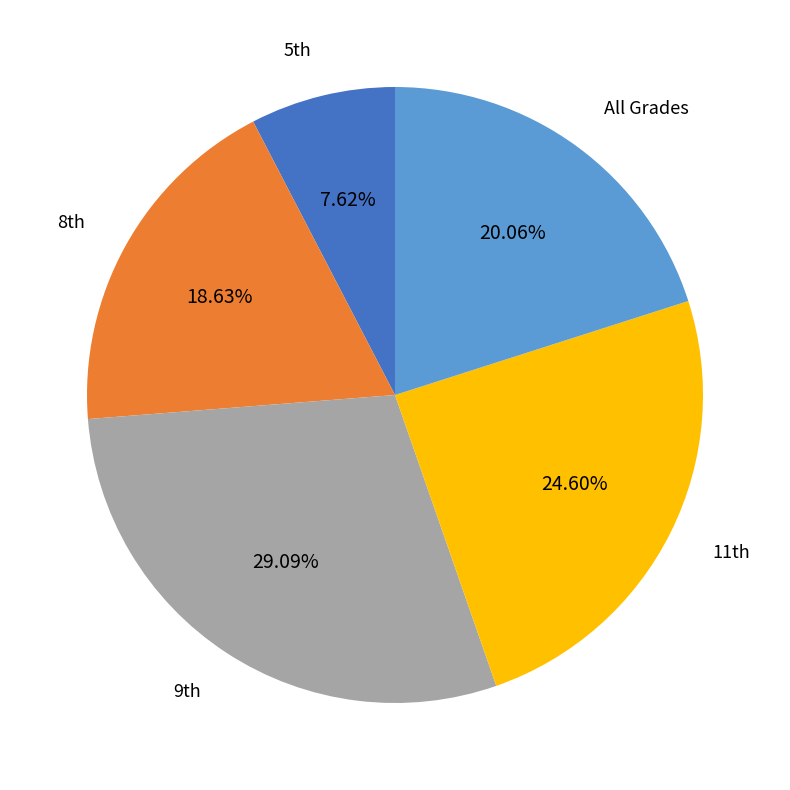

To the nearest percent, what is the difference between the largest and smallest slice percentages?

21%